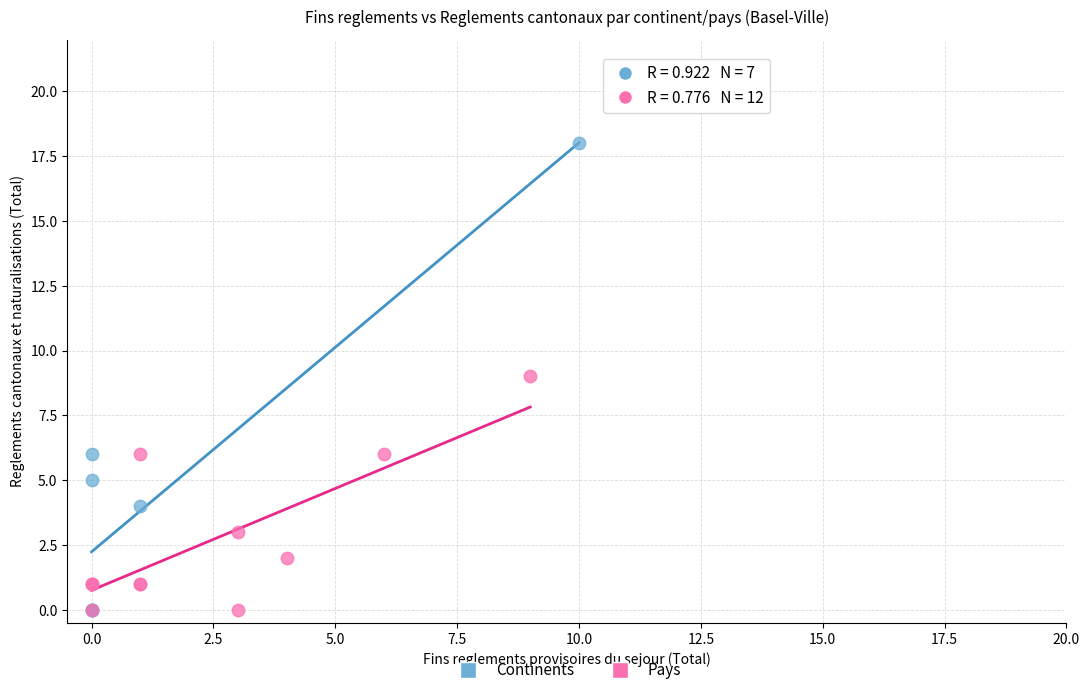

Which series has the widest spread of Y values?

Continents